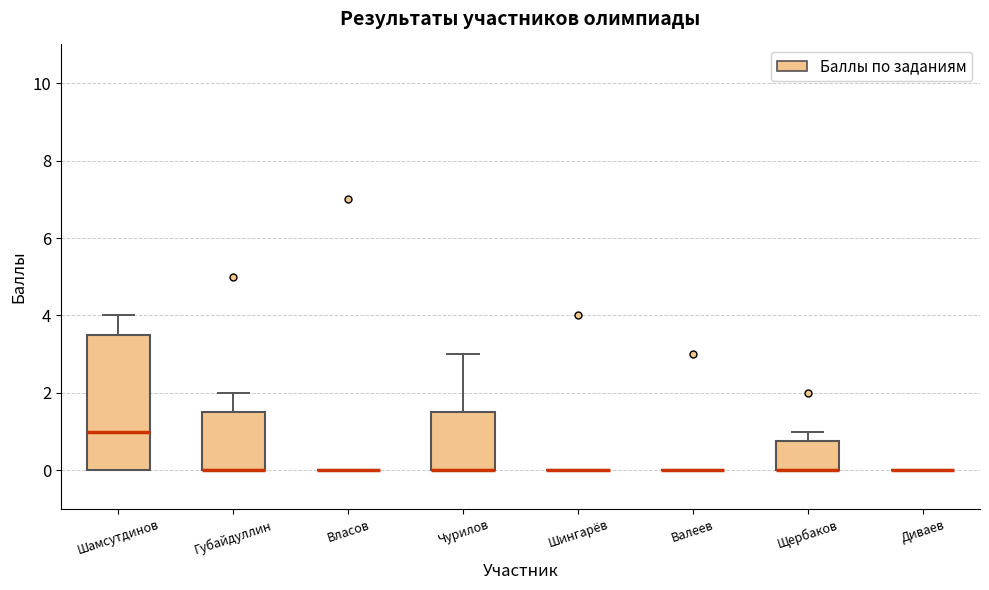

Reading left to right, read every box against the y-axis: the position of its median line, the range the box covers, and the ends of its whiskers. The values are not printed on the chart, so give them approximately, as read against the axis.

Шамсутдинов: median 1.0, box 0.0 to 3.6, whiskers 0.0 to 4.0
Губайдуллин: median 0.0 (drawn on the box's lower edge), box 0.0 to 1.6, whiskers 0.0 to 2.0
Власов: box collapsed to a line at 0.0, whiskers 0.0 to 0.0
Чурилов: median 0.0 (drawn on the box's lower edge), box 0.0 to 1.6, whiskers 0.0 to 3.0
Шингарёв: box collapsed to a line at 0.0, whiskers 0.0 to 0.0
Валеев: box collapsed to a line at 0.0, whiskers 0.0 to 0.0
Щербаков: median 0.0 (drawn on the box's lower edge), box 0.0 to 0.8, whiskers 0.0 to 1.0
Диваев: box collapsed to a line at 0.0, whiskers 0.0 to 0.0